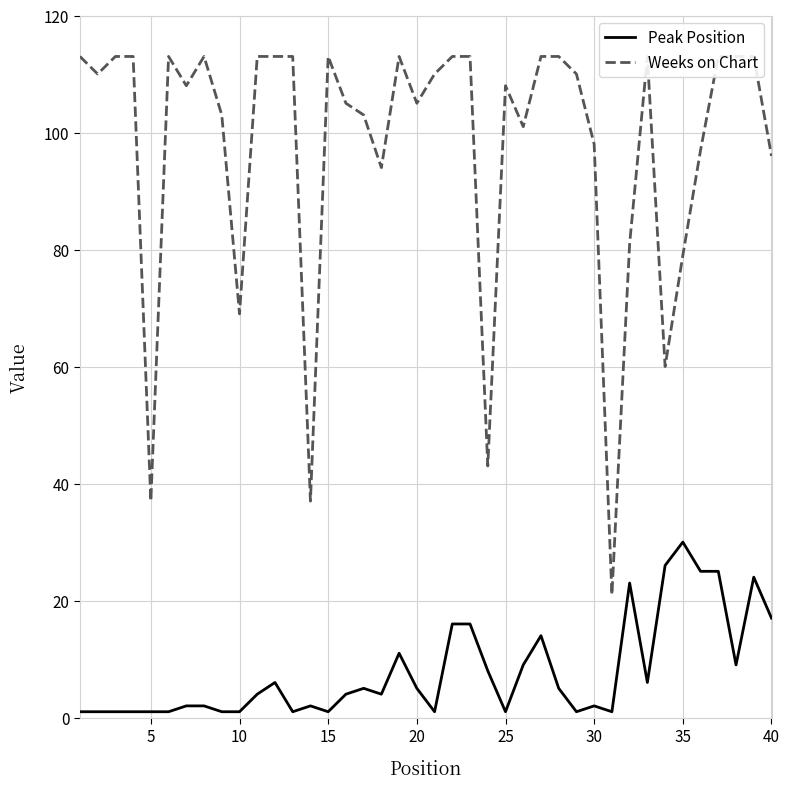

Which series has the largest range (max minus min)?

Weeks on Chart